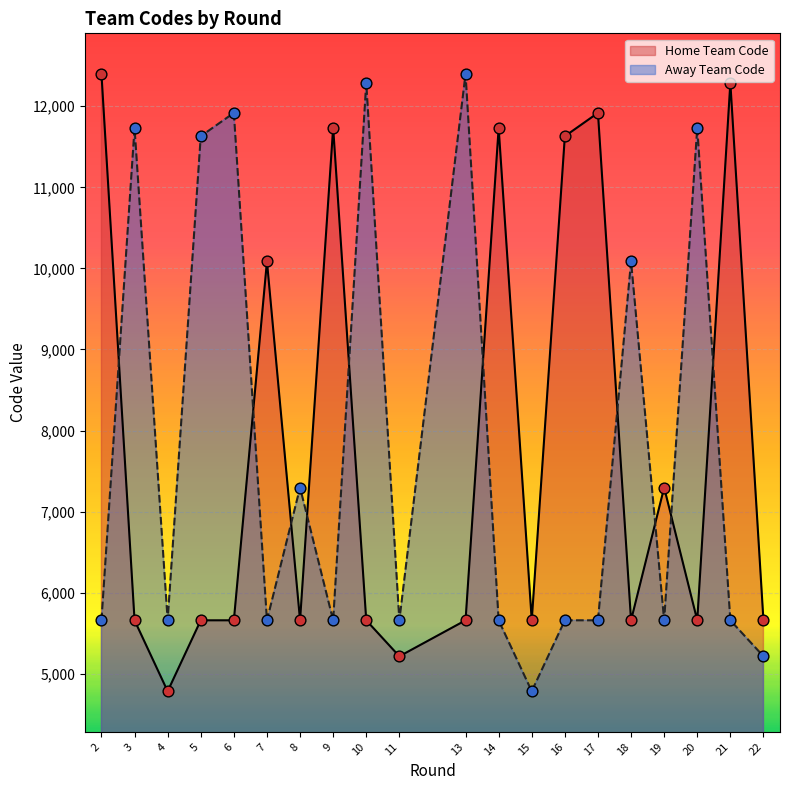

At how many categories does at least one series exceed 10515?

12